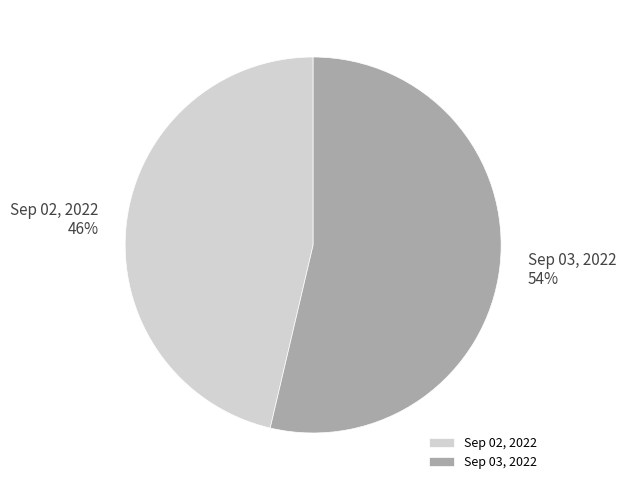

Do Sep 02, 2022 and Sep 03, 2022 together represent more than half of the pie?

Yes